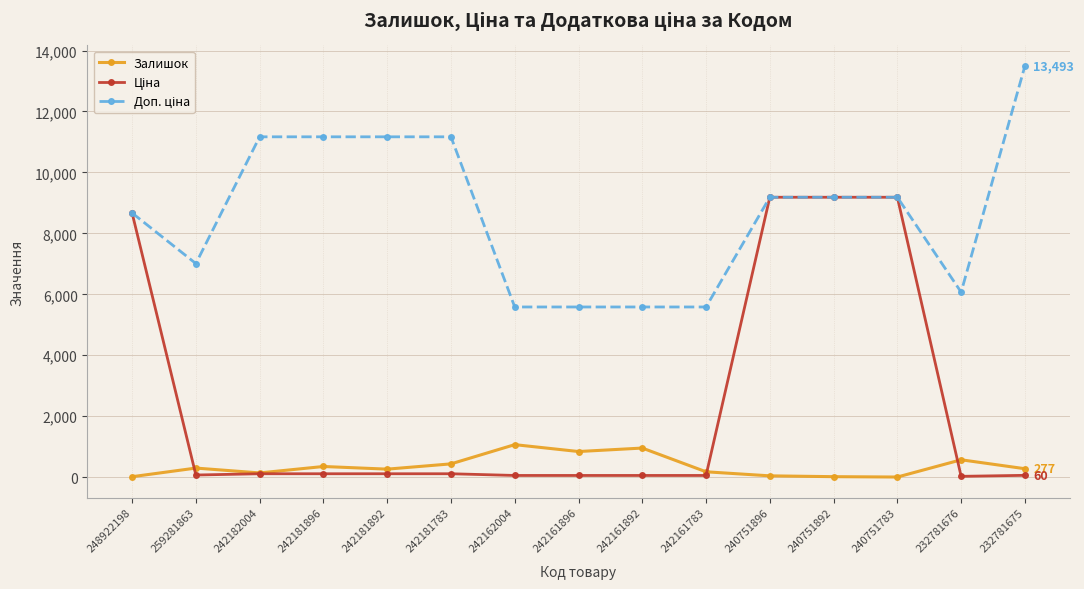

What is the maximum value for Залишок?

1067.0